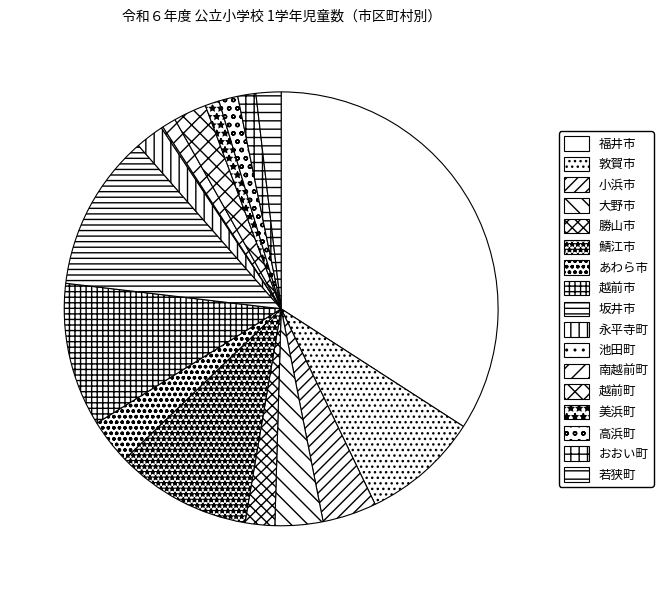

To the nearest percent, what percentage of the pie is 坂井市?

12%